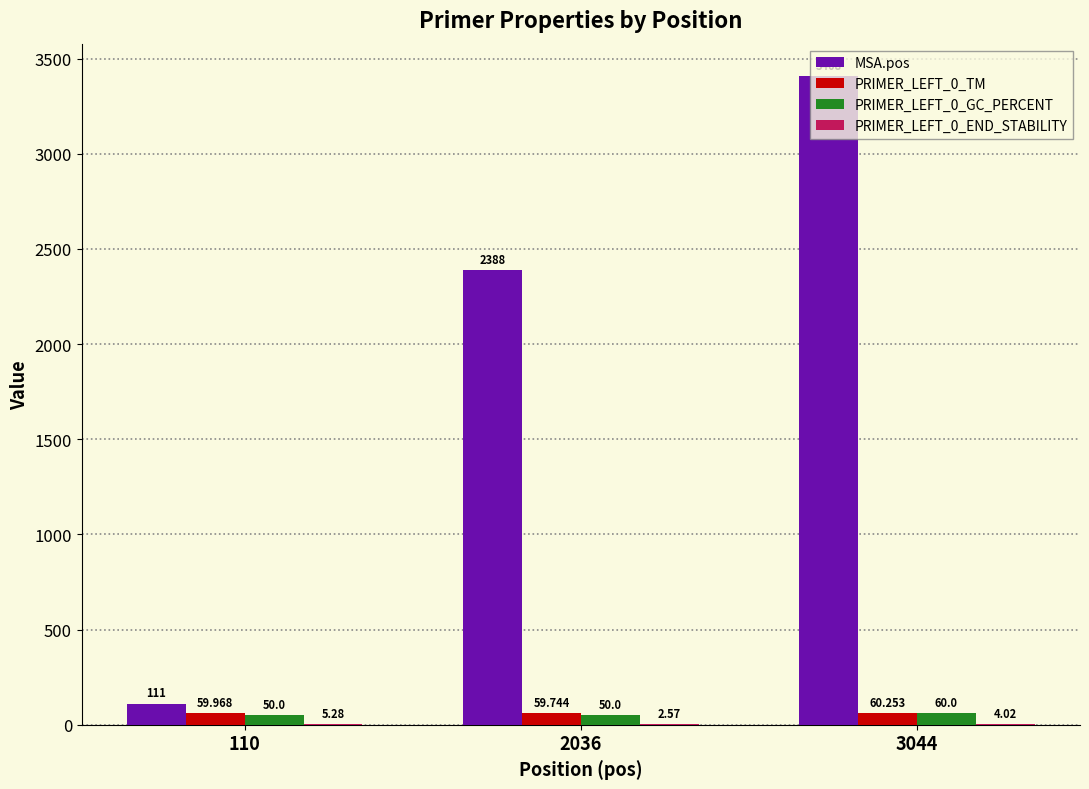

The MSA.pos series shows 5252.9 at 3044. True or false?

False